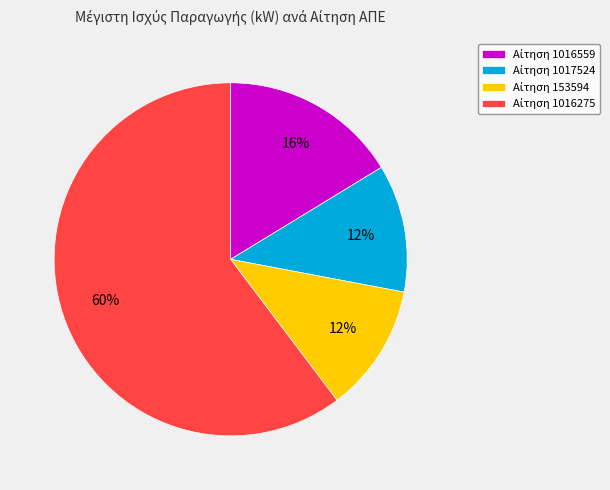

To the nearest percent, what is the average slice percentage?

25%